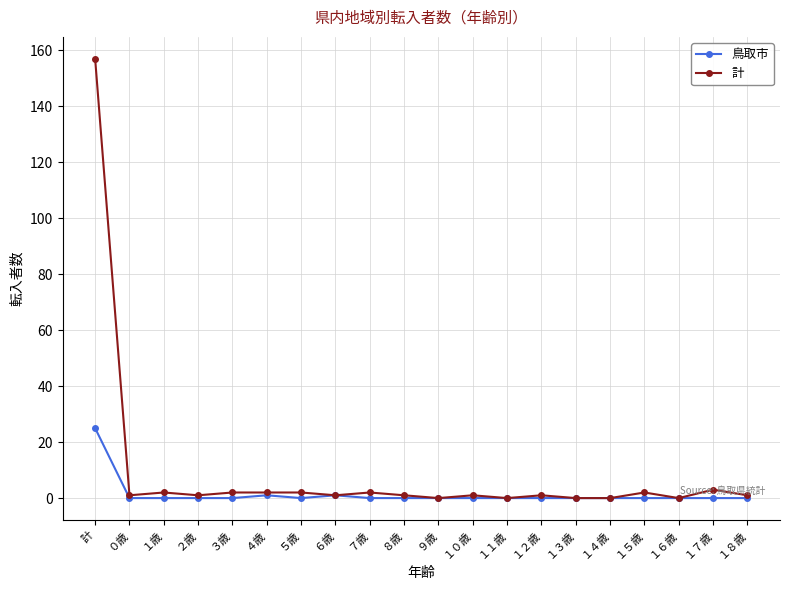

What is the label of the 12th point from the left?

１０歳